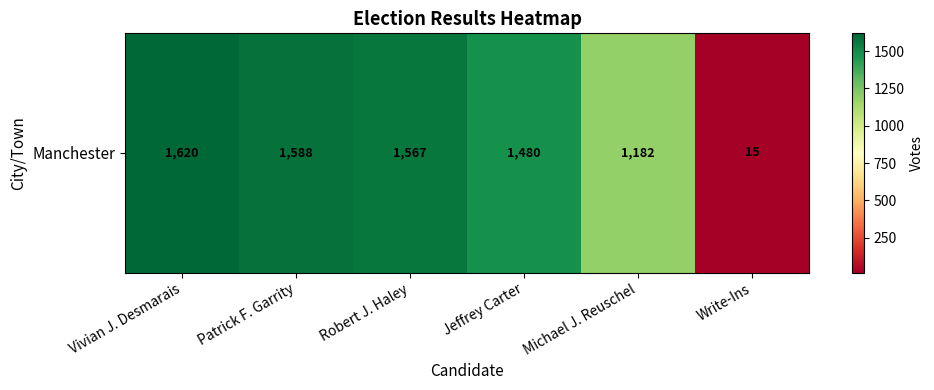

List the labels in order of value, largest first.

Vivian J. Desmarais, Patrick F. Garrity, Robert J. Haley, Jeffrey Carter, Michael J. Reuschel, Write-Ins